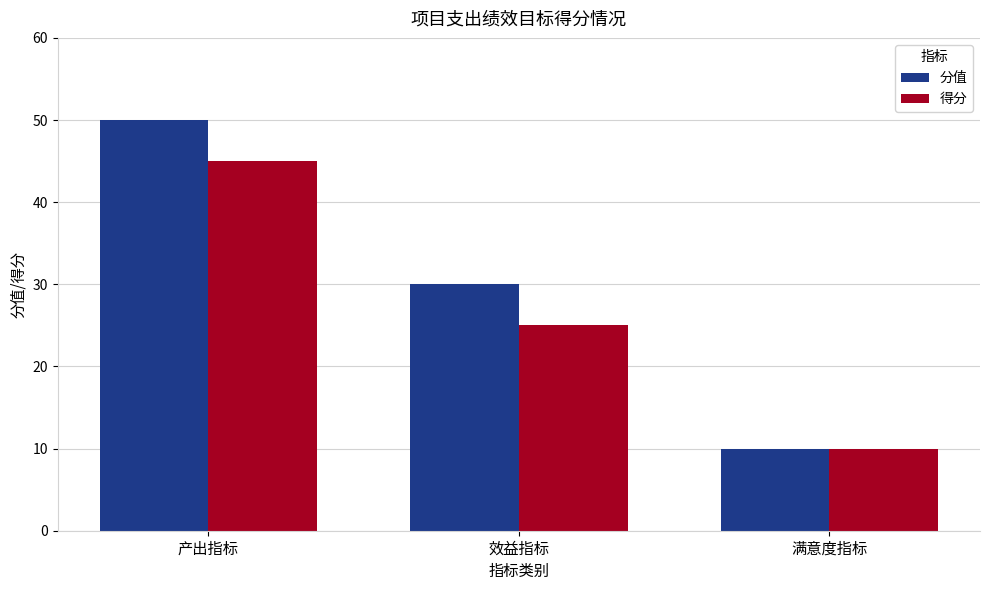

Does the chart contain any negative values?

No